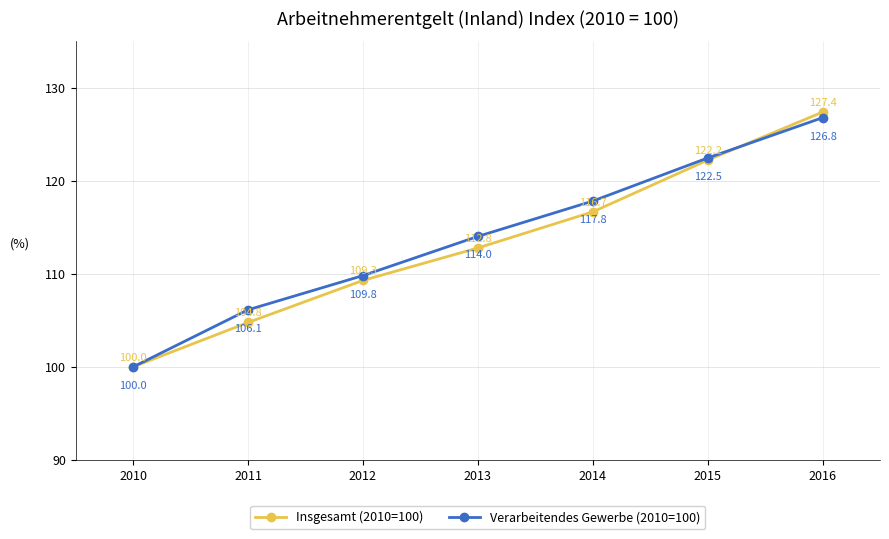

Reading right to left, what are all the values shown in this chart?

Insgesamt (2010=100): 127.4	122.2	116.7	112.8	109.3	104.8	100.0
Verarbeitendes Gewerbe (2010=100): 126.8	122.5	117.8	114.0	109.8	106.1	100.0